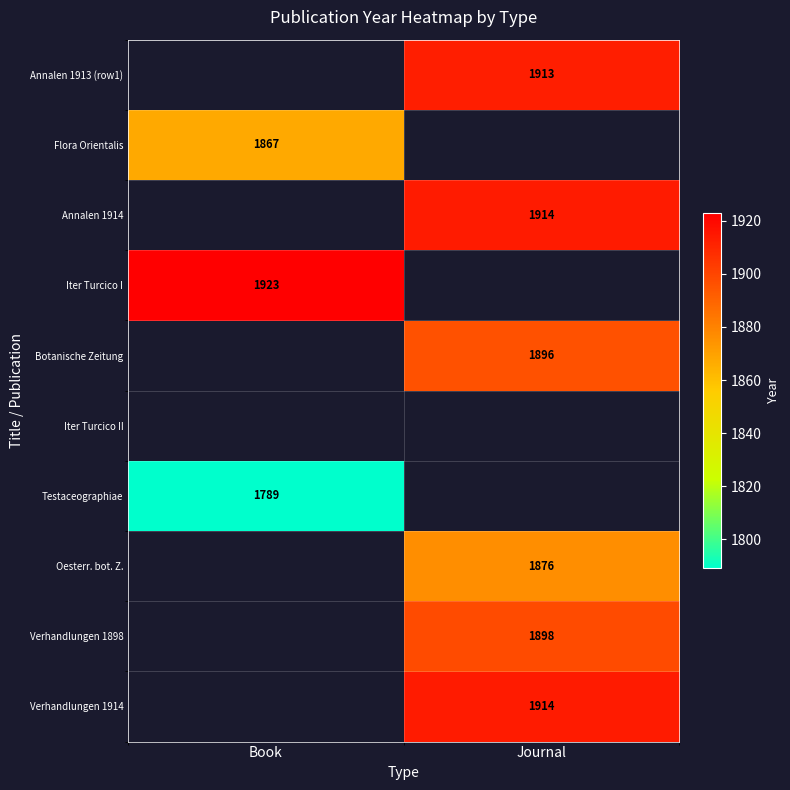

The value of Verhandlungen 1914 at Journal is 662. True or false?

False